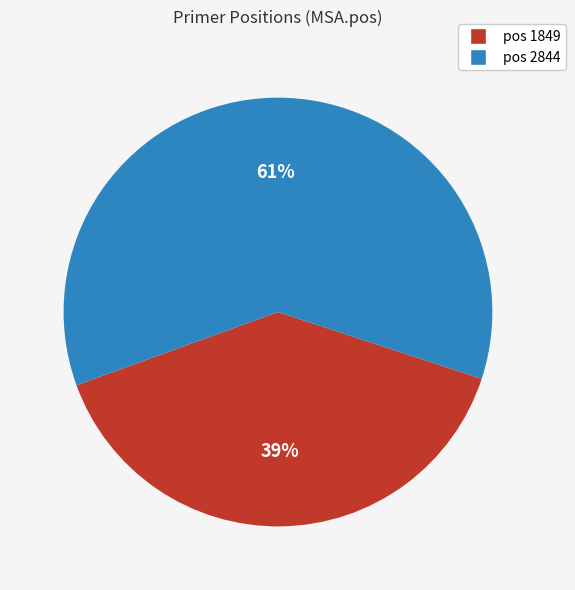

To the nearest percent, what is the average slice percentage?

50%